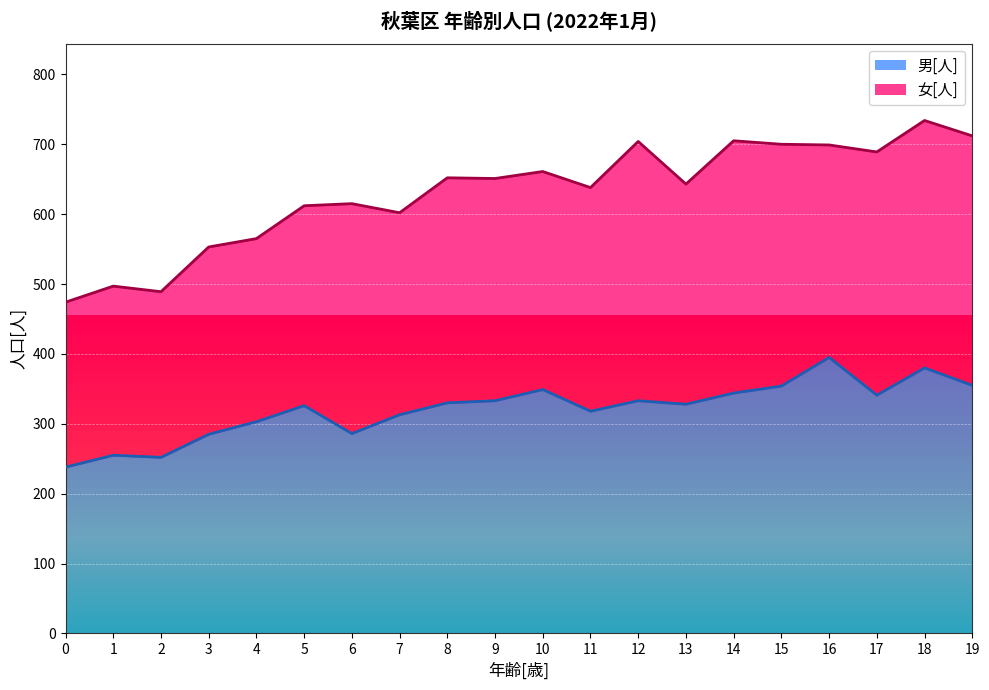

What is the approximate value at 10, to the nearest 5?

350